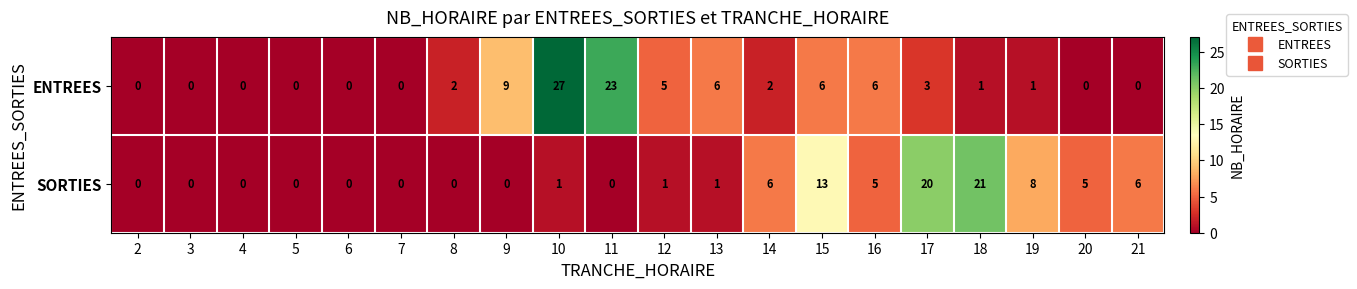

Between 11 and 19, which series saw the biggest shift?

ENTREES